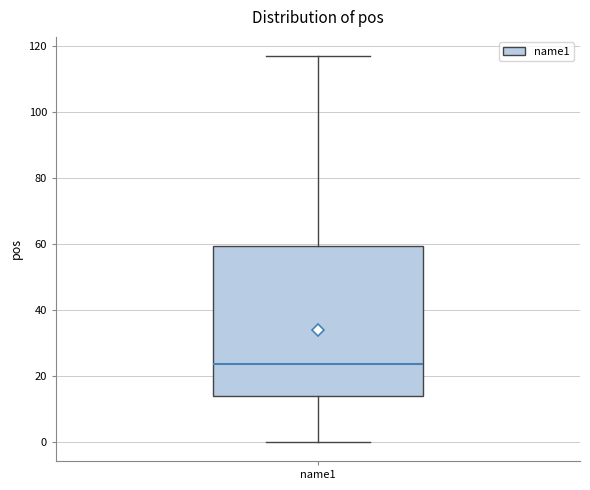

Transcribe this box plot: give where the median line is, the range the box spans, and where the two whiskers end, as read against the y-axis. The values are not printed on the chart, so give them approximately, as read against the axis.

median 24, box 14 to 60, whiskers 0 to 118